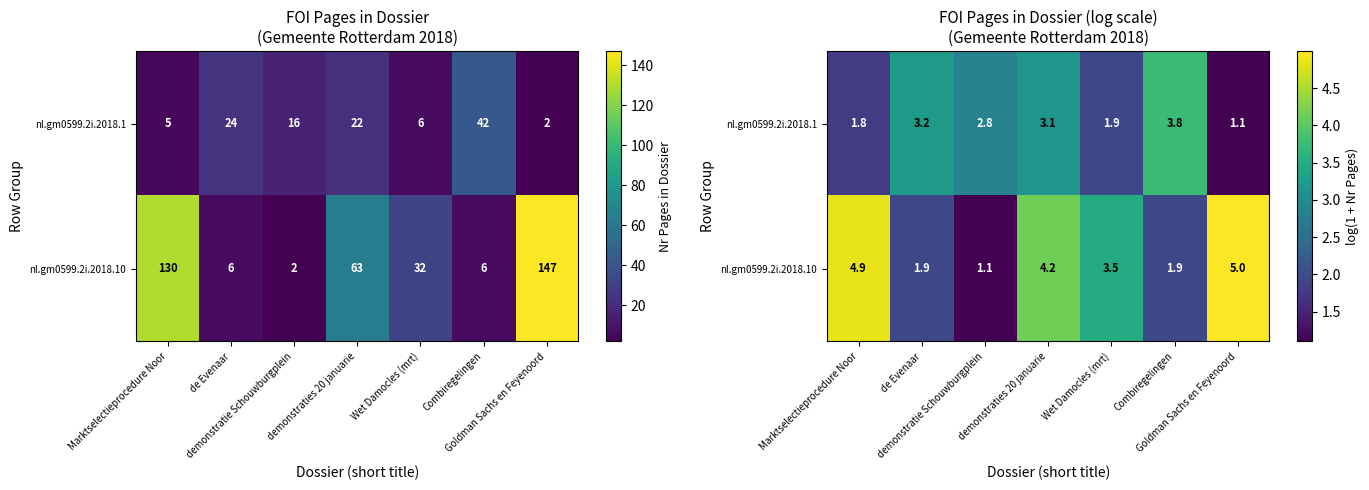

What is the average value of the nl.gm0599.2i.2018.10 series?

3.2